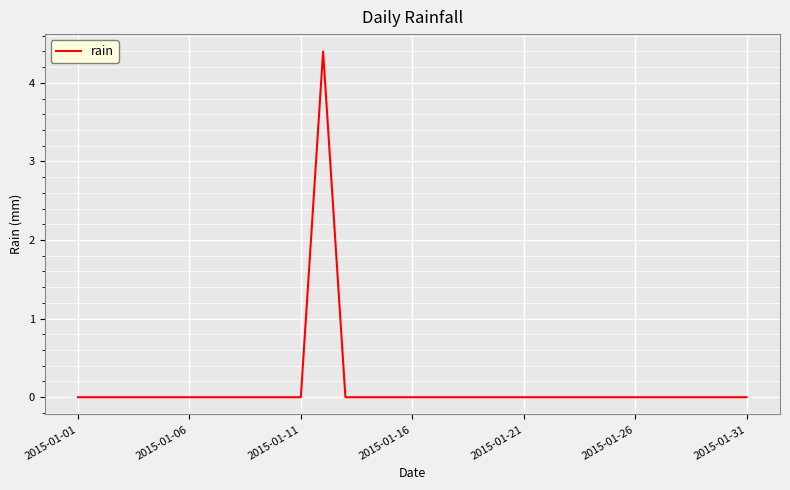

Does the chart display data point markers on the line(s)?

No